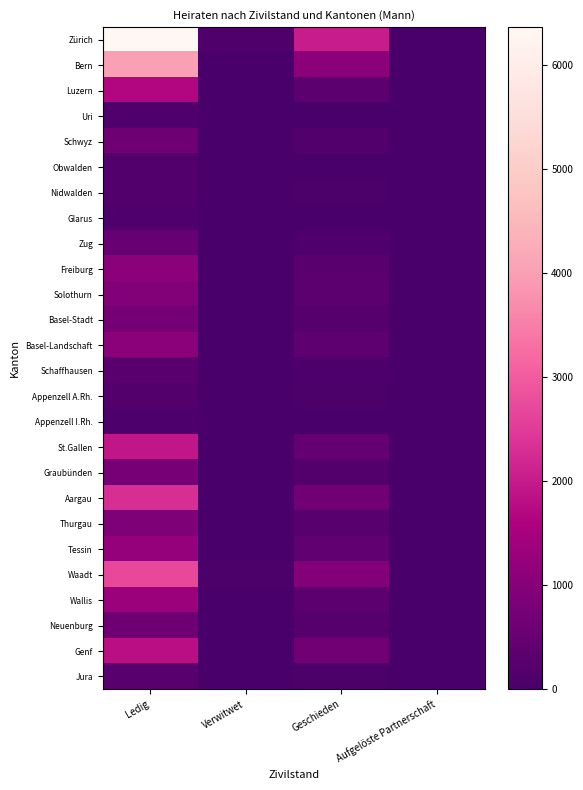

Which category has the highest value across all series?

Ledig